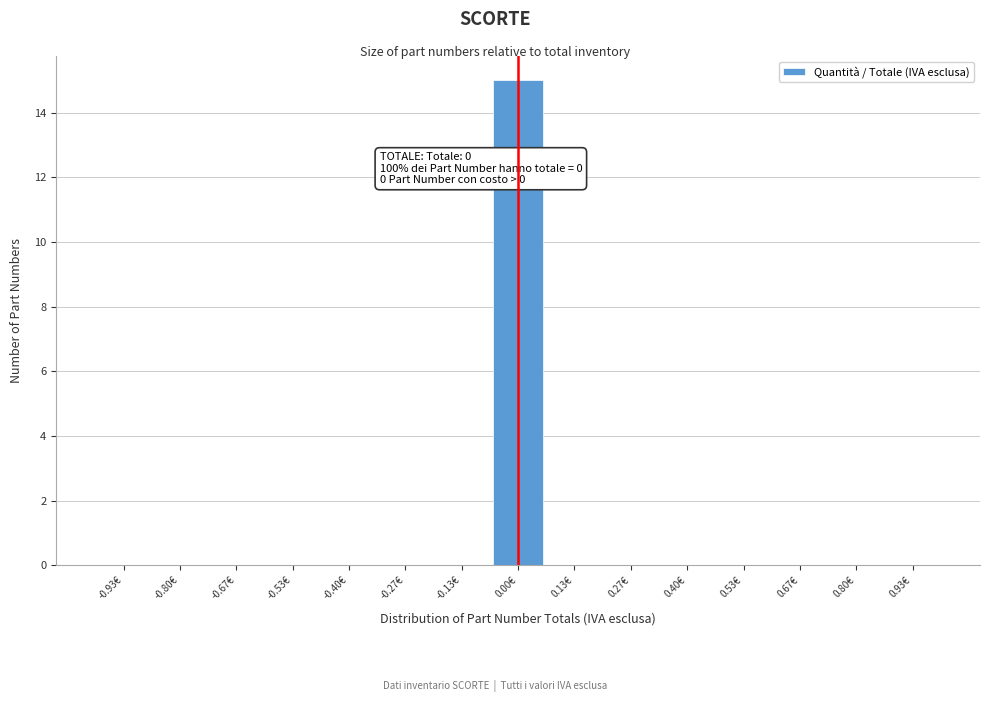

Over which range of the x-axis is the bar tallest?

-0.06 to 0.06